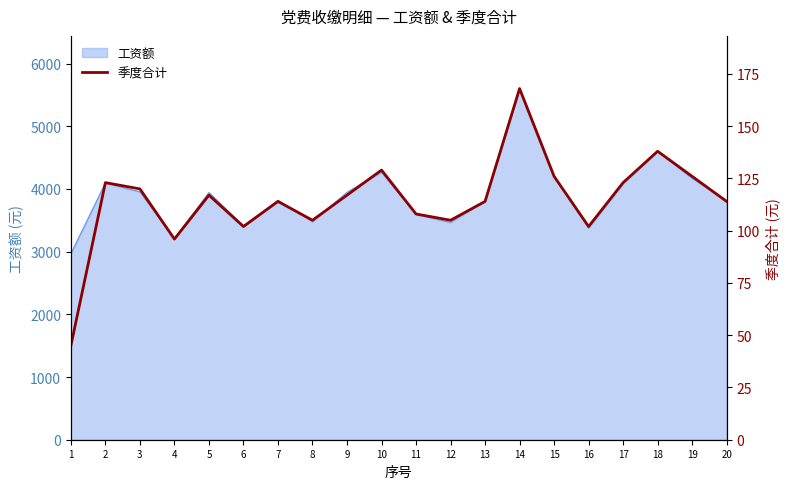

What is the value of the 11th point from the left?

108